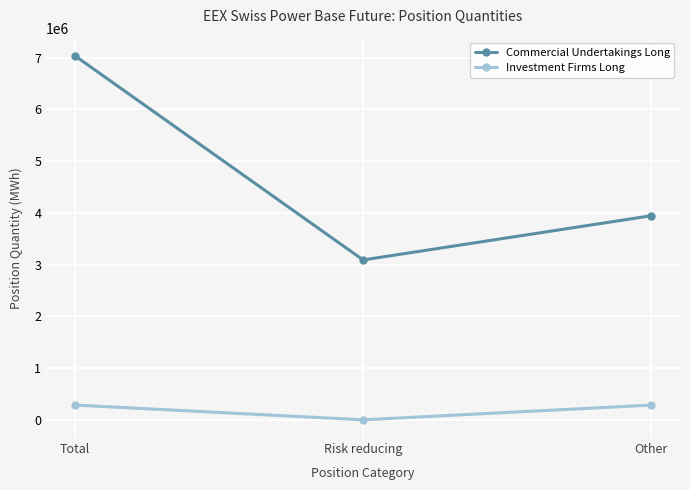

Count the Commercial Undertakings Long values in the range 3090515 to 7035383.

3